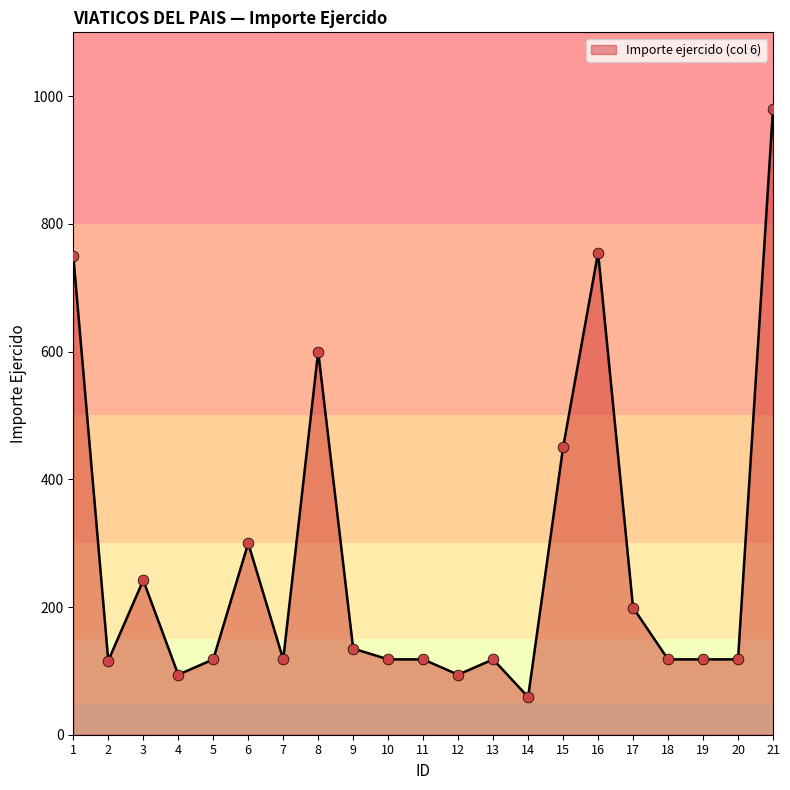

Approximately how many times larger is the value at 1 compared to 3?

3.1